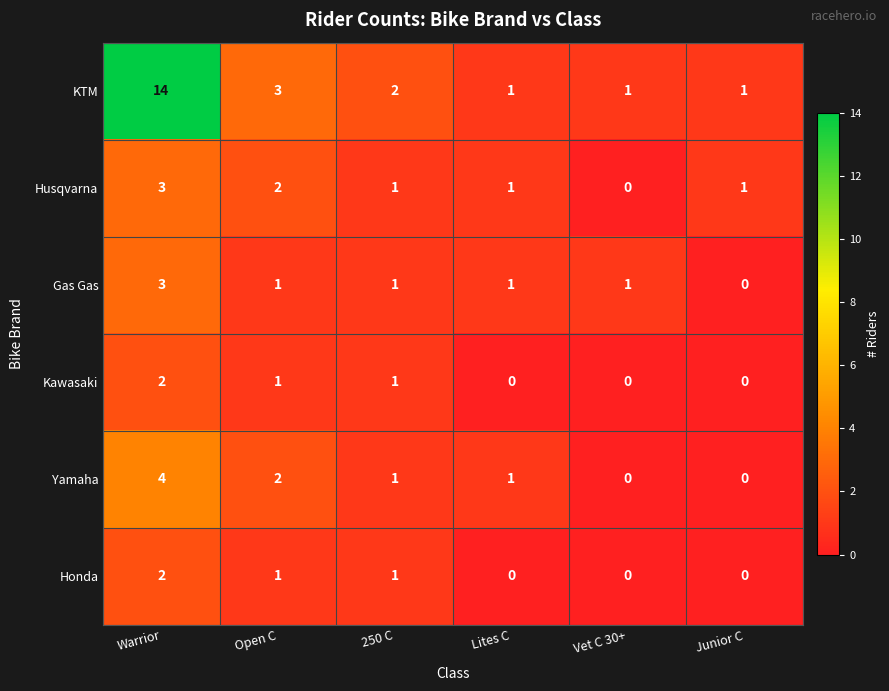

At which label does Gas Gas first exceed 1?

Warrior